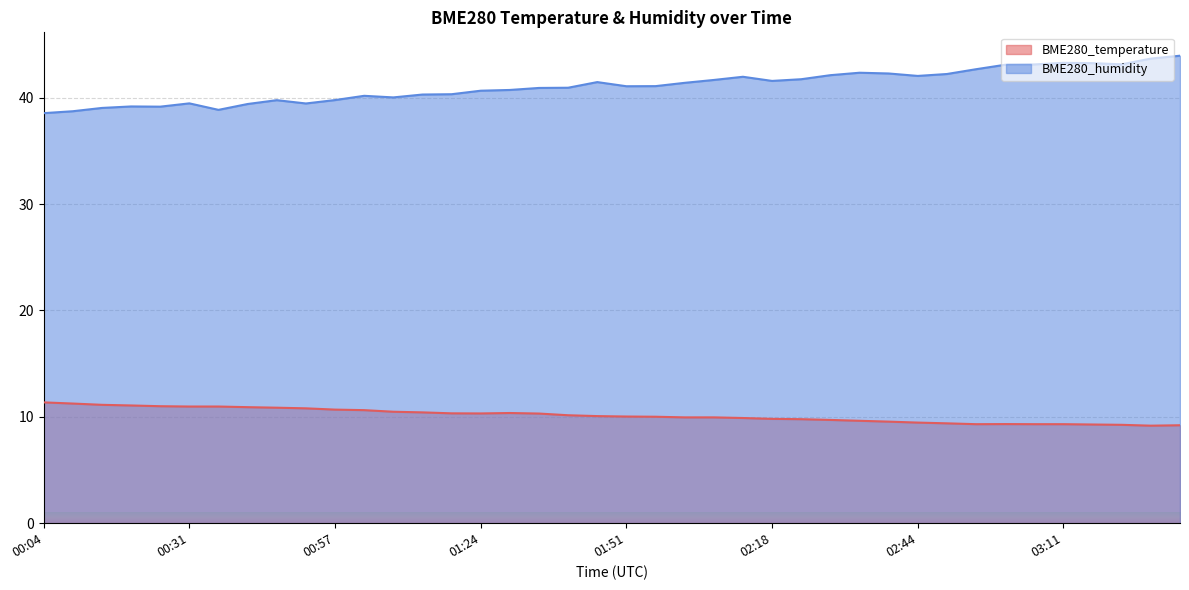

Count the number of categories in the chart.

40